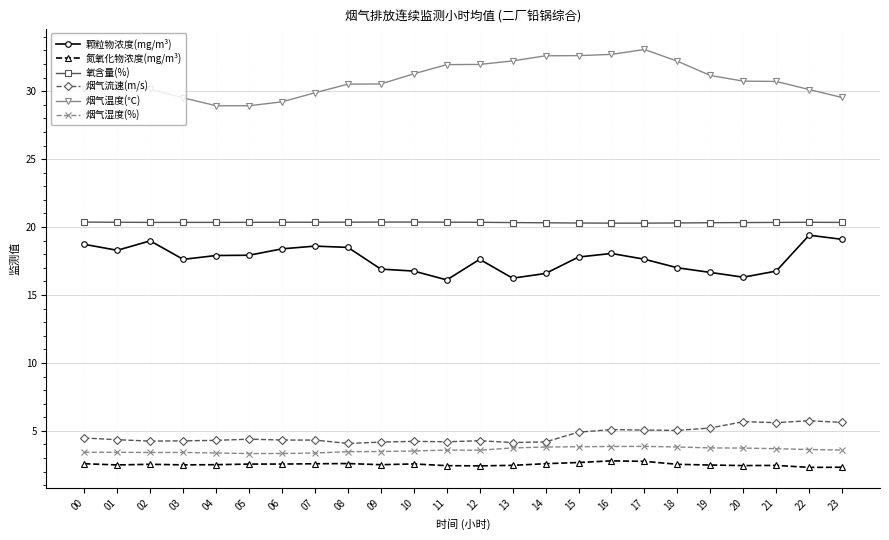

Which series has the largest total across all categories?

烟气温度(℃)